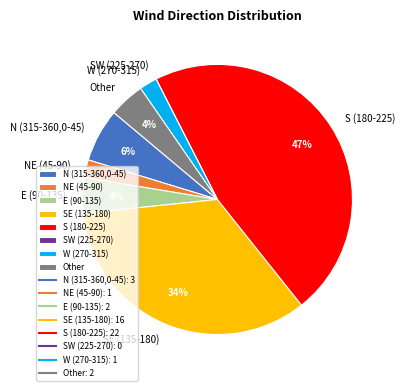

To the nearest percent, what portion does W (270-315) represent?

2%